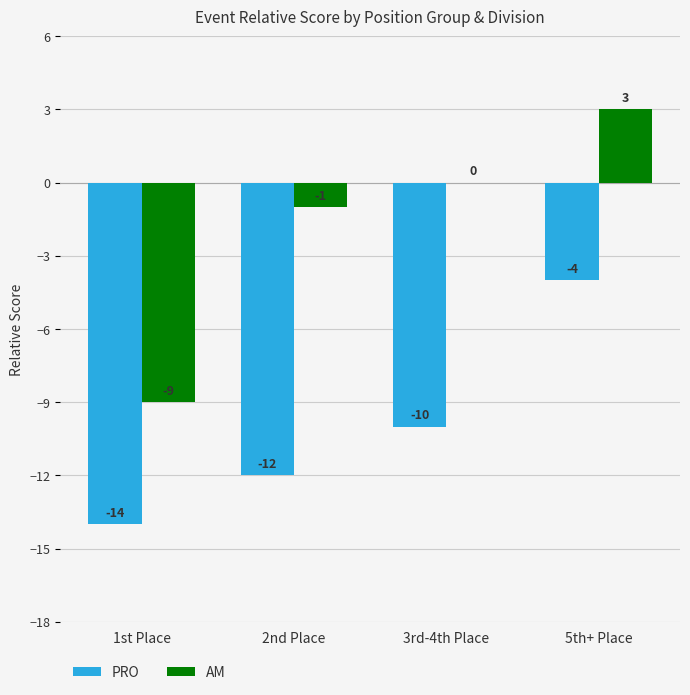

Where is PRO nearest to the value -9?

3rd-4th Place